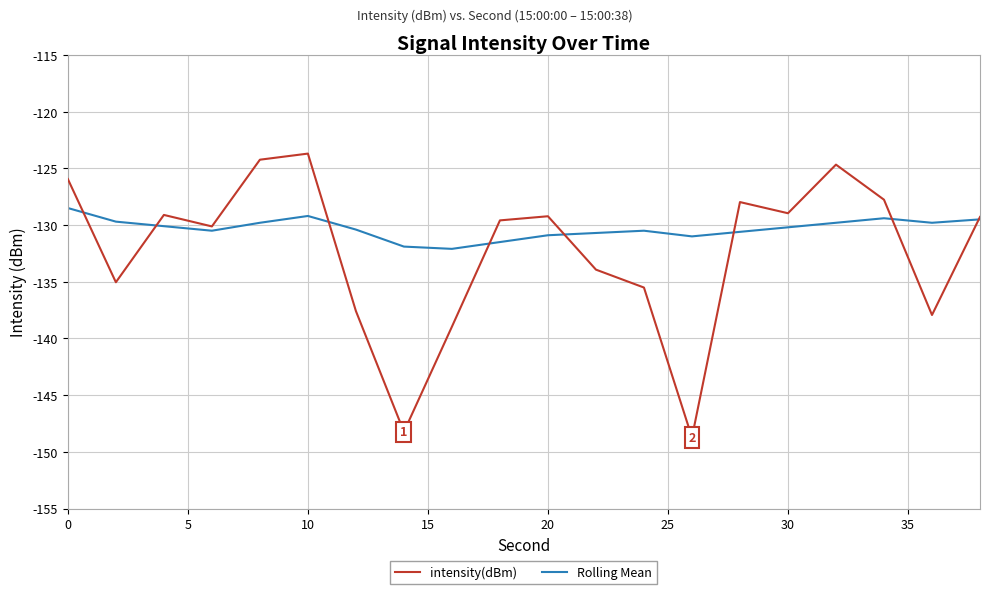

What is the greatest value displayed?

-123.7